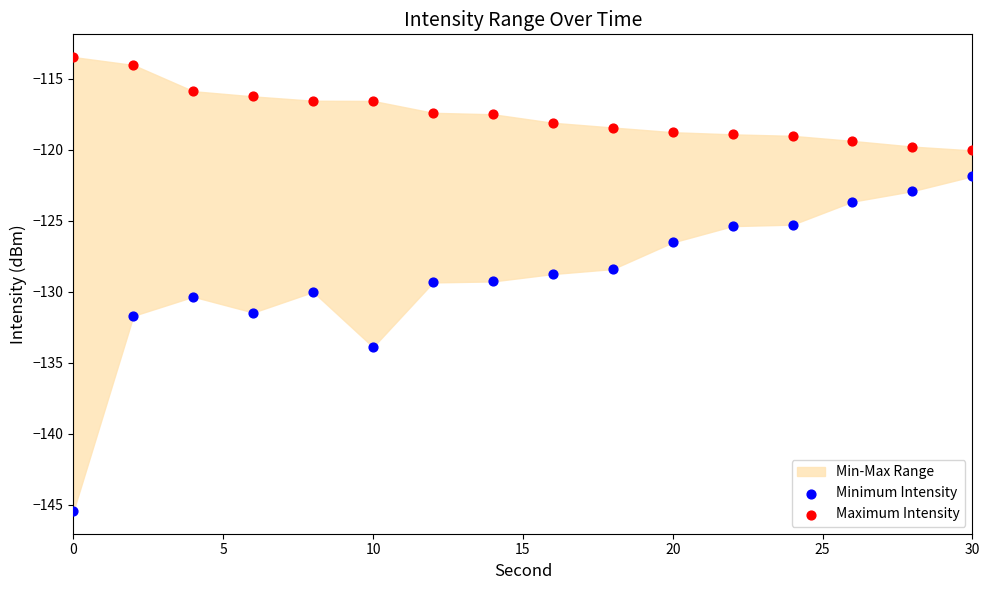

Which series contains the lowest Y value?

Minimum Intensity